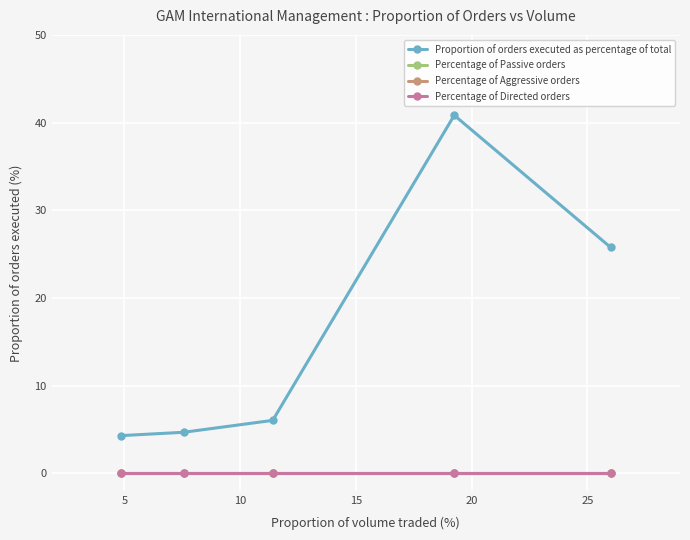

Rank the series by their maximum value, from lowest to highest.

Percentage of Passive orders, Percentage of Aggressive orders, Percentage of Directed orders, Proportion of orders executed as percentage of total